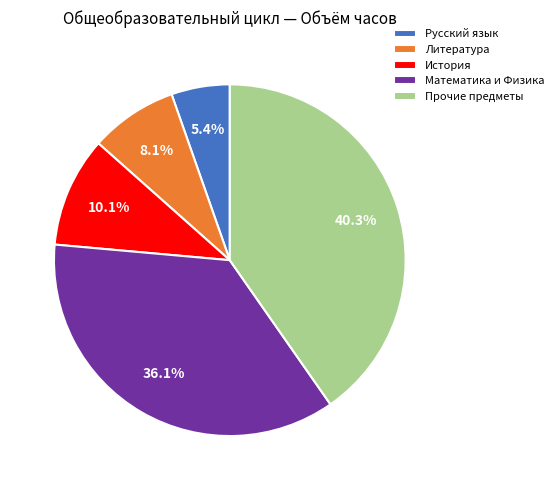

Does any single category account for the majority?

No